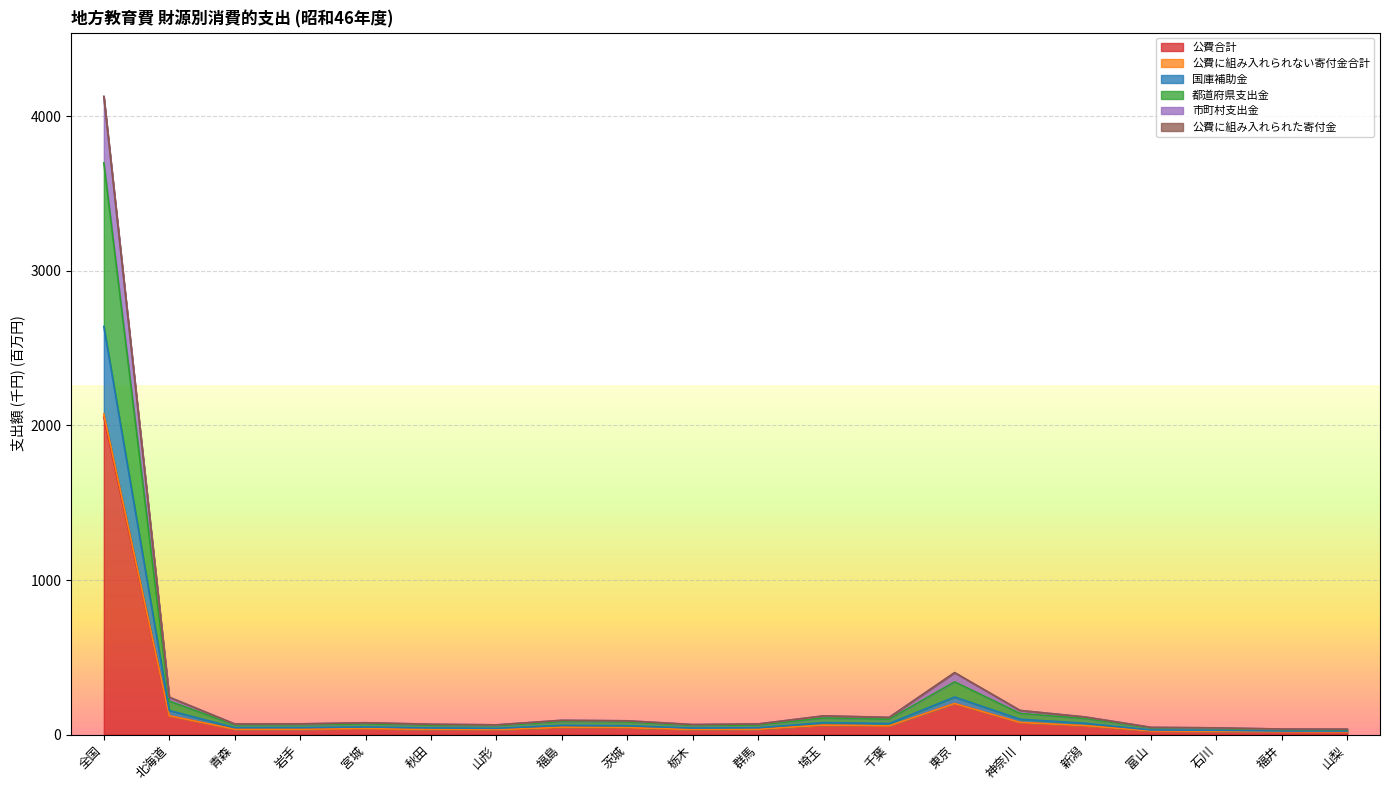

At which category is the sum across all series the highest?

全国